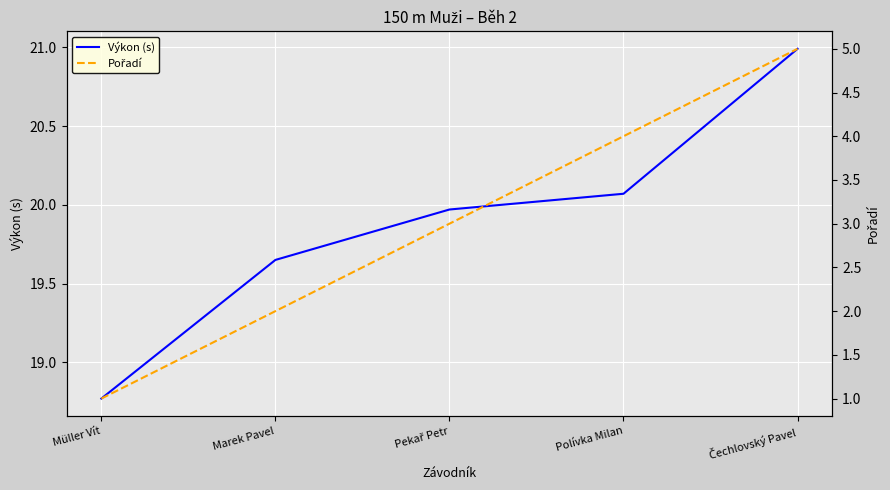

Does the chart display data point markers on the line(s)?

No